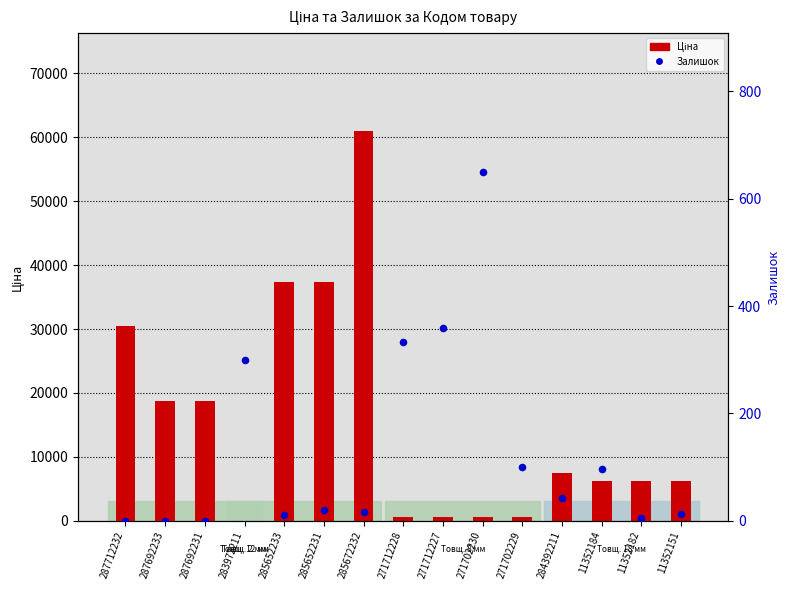

What are all the series names shown in the legend?

Ціна, Залишок